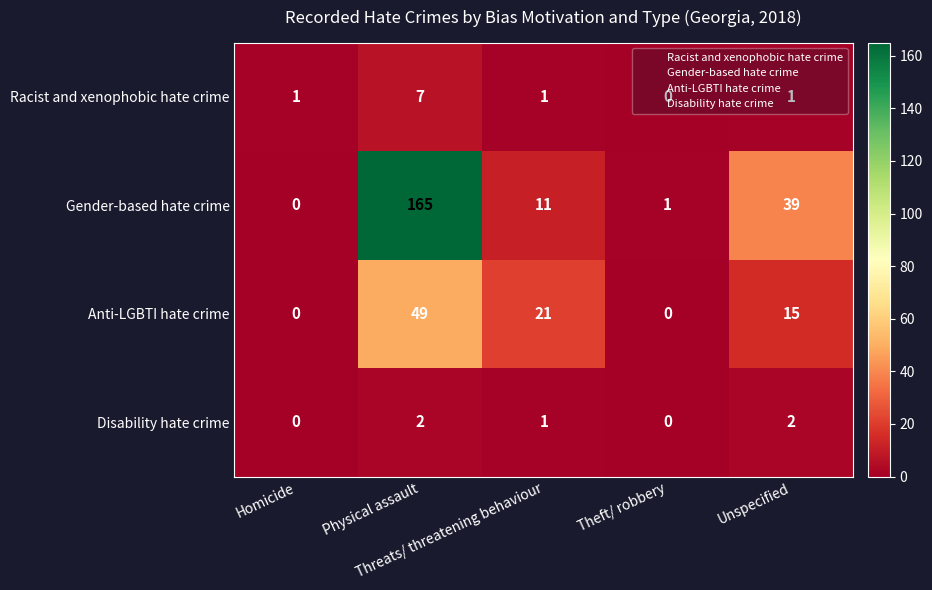

What is the highest value of the Racist and xenophobic hate crime series?

7